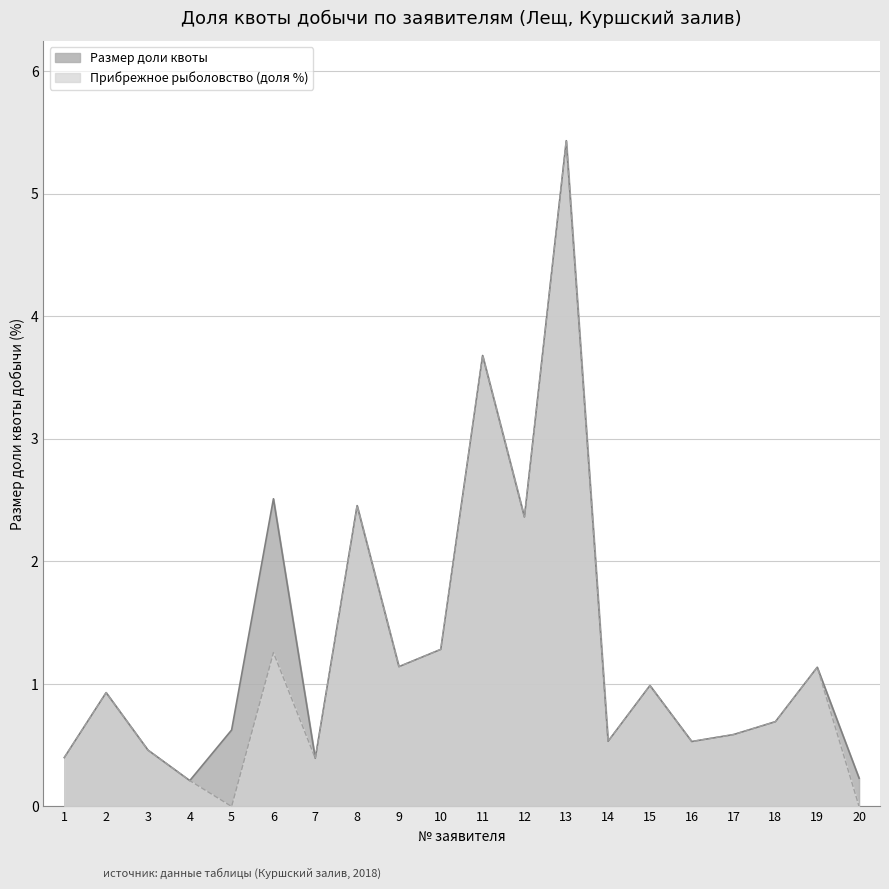

True or false: Размер доли квоты and Прибрежное рыболовство (доля %) intersect in this chart.

False